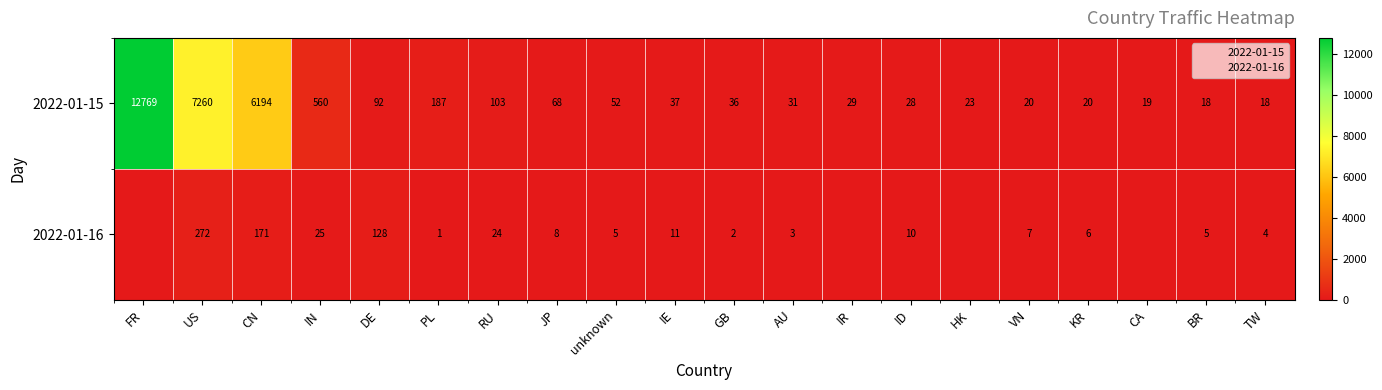

Between JP and TW, which series saw the biggest shift?

2022-01-15